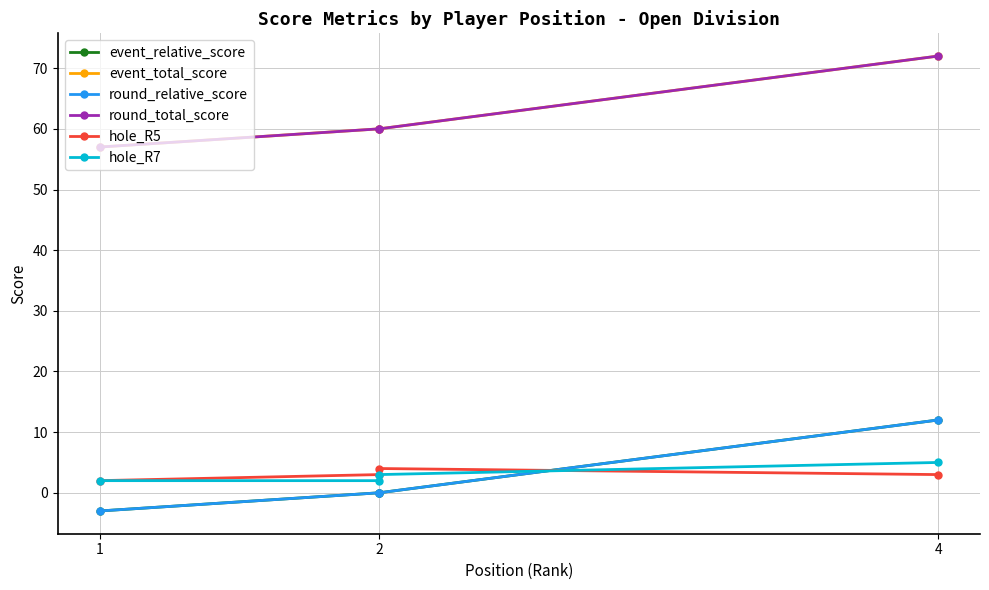

What is the smallest value displayed?

-3